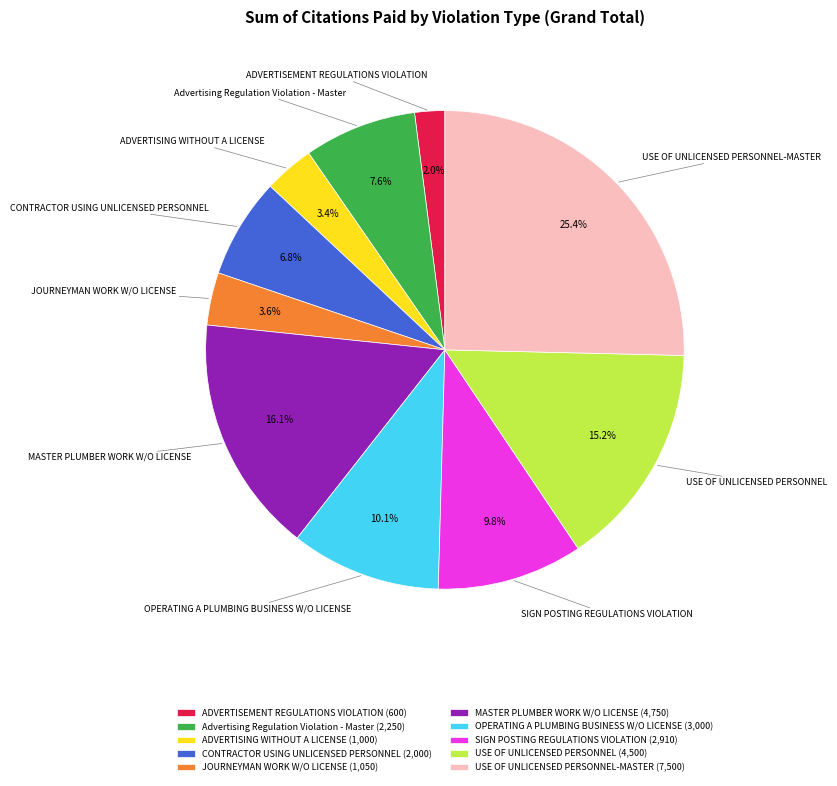

What is the ratio of the value at ADVERTISING WITHOUT A LICENSE to the value at OPERATING A PLUMBING BUSINESS W/O LICENSE?

0.3